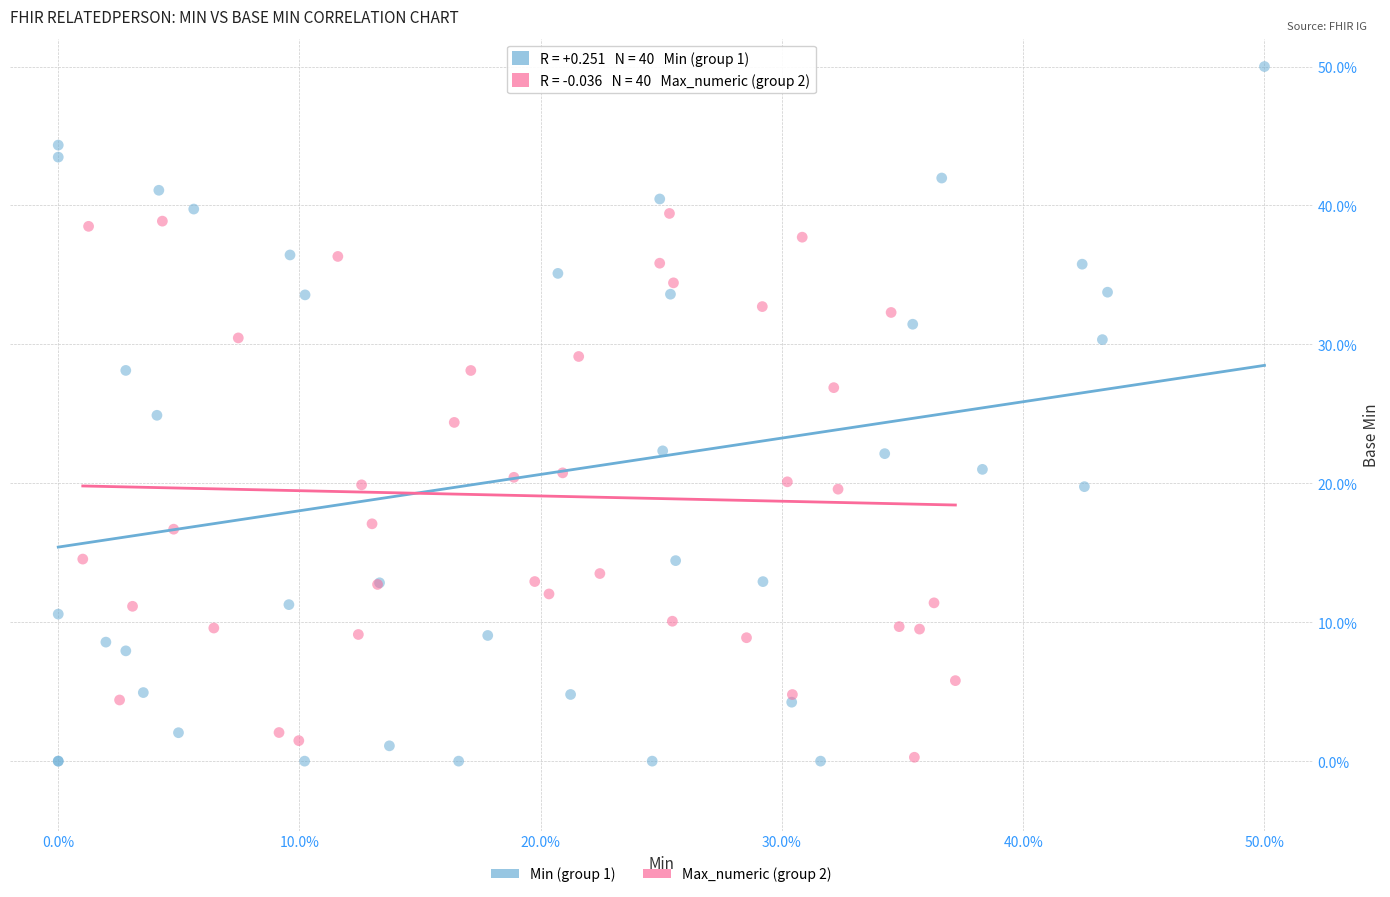

What are all the series names shown in the legend?

Min (group 1), Max_numeric (group 2)